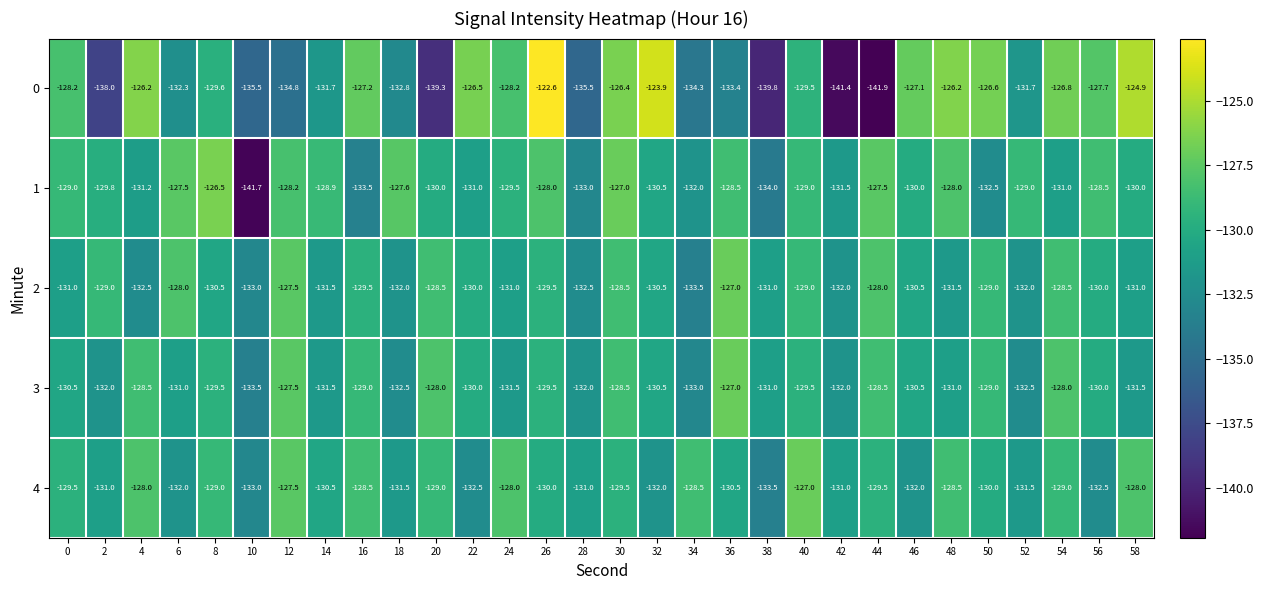

Count the number of categories in the chart.

30